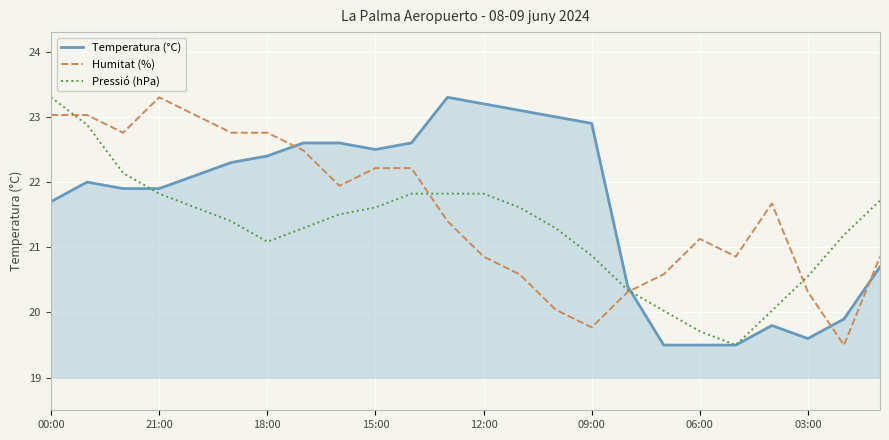

How many intersections are there between Temperatura (°C) and Humitat (%)?

4